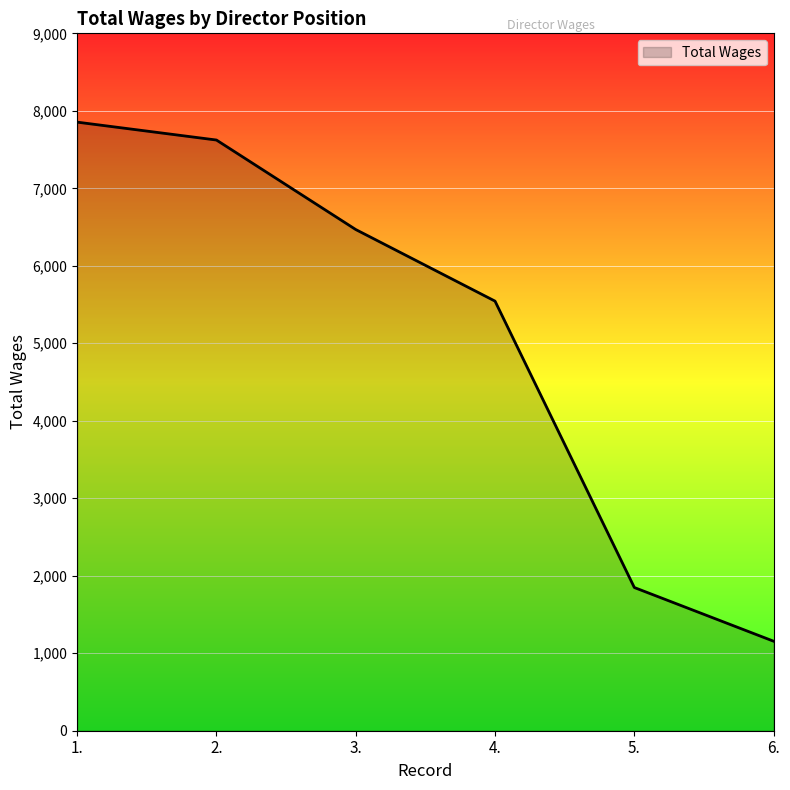

Reading left to right, what are all the values shown in this chart?

1.=7854	2.=7623	3.=6468	4.=5544	5.=1848	6.=1155